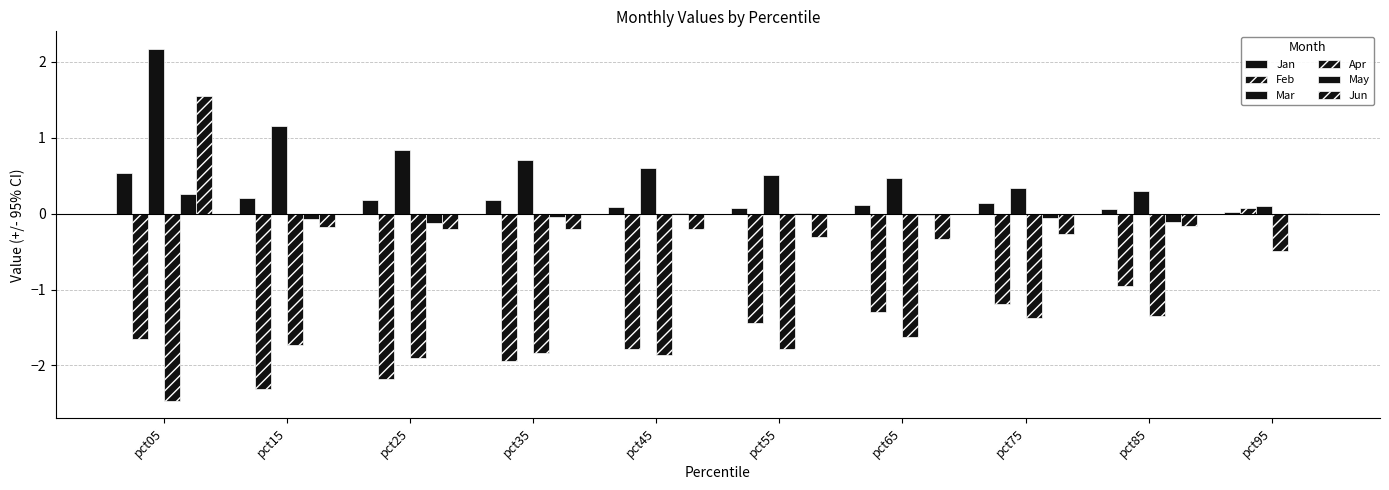

Reading left to right, transcribe all the data shown in this chart.

Jan: pct05=0.5	pct15=0.2	pct25=0.2	pct35=0.2	pct45=0.1	pct55=0.1	pct65=0.1	pct75=0.1	pct85=0.1	pct95=0.0
Feb: pct05=-1.6	pct15=-2.3	pct25=-2.2	pct35=-1.9	pct45=-1.8	pct55=-1.4	pct65=-1.3	pct75=-1.2	pct85=-1.0	pct95=0.1
Mar: pct05=2.2	pct15=1.2	pct25=0.8	pct35=0.7	pct45=0.6	pct55=0.5	pct65=0.5	pct75=0.3	pct85=0.3	pct95=0.1
Apr: pct05=-2.5	pct15=-1.7	pct25=-1.9	pct35=-1.8	pct45=-1.9	pct55=-1.8	pct65=-1.6	pct75=-1.4	pct85=-1.3	pct95=-0.5
May: pct05=0.3	pct15=-0.1	pct25=-0.1	pct35=-0.0	pct45=0.0	pct55=0.0	pct65=-0.0	pct75=-0.1	pct85=-0.1	pct95=0.0
Jun: pct05=1.6	pct15=-0.2	pct25=-0.2	pct35=-0.2	pct45=-0.2	pct55=-0.3	pct65=-0.3	pct75=-0.3	pct85=-0.2	pct95=0.0